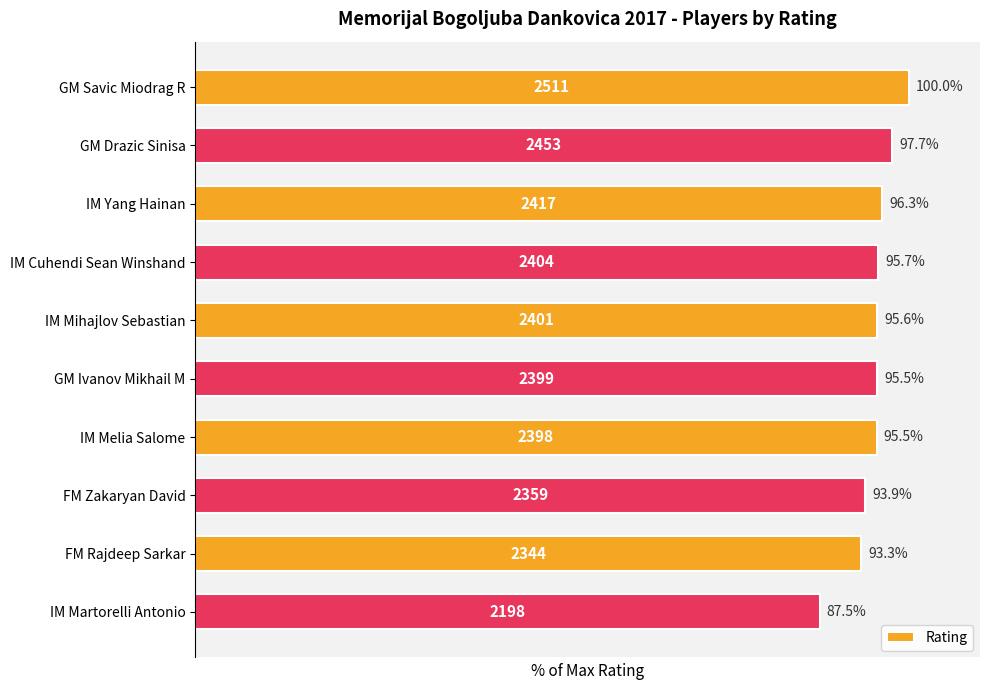

Is it true that the value at IM Melia Salome is 151.9?

False